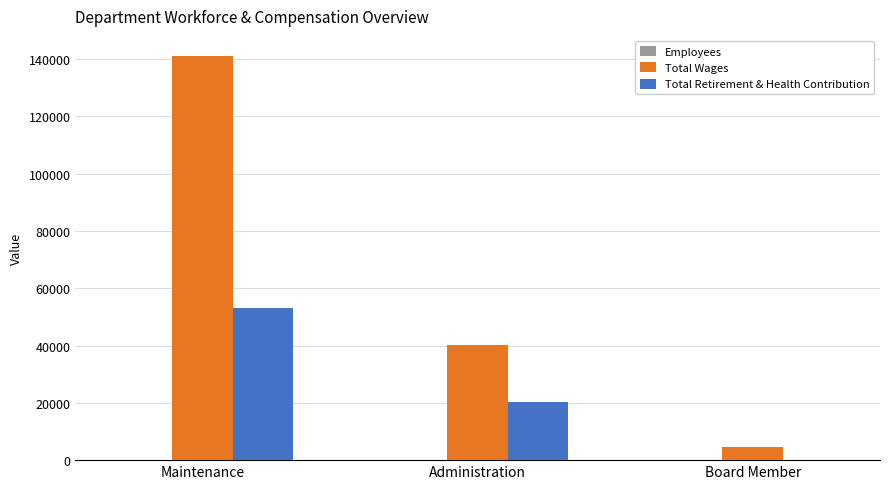

True or false: Total Wages has a value of 140985 at Maintenance.

True